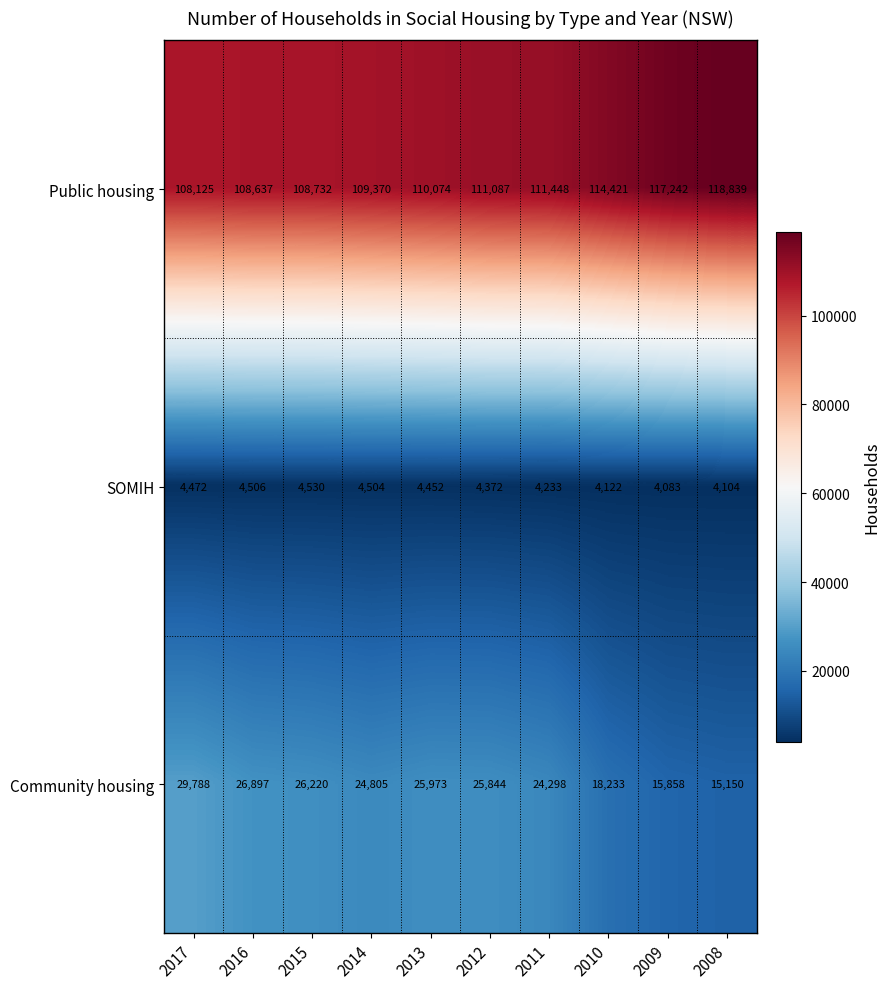

What is the difference between the second highest and minimum values in the SOMIH series?

423